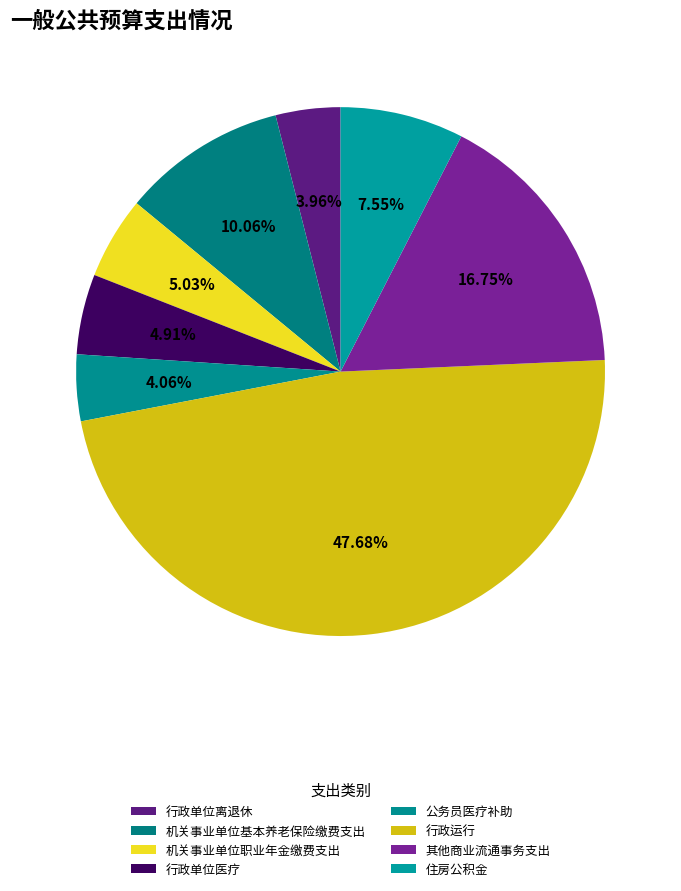

Count the number of slices in the pie.

8